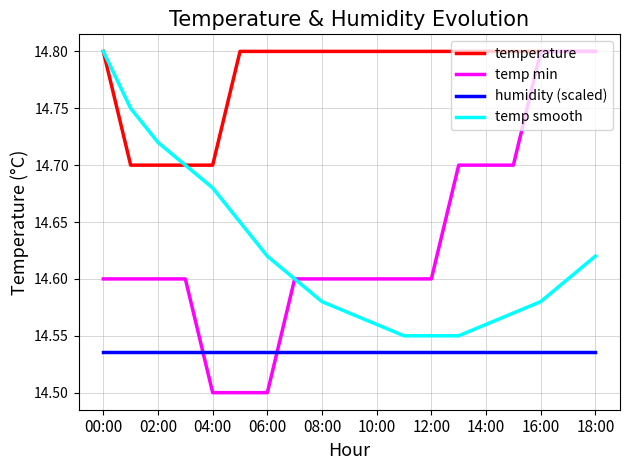

True or false: temp smooth has more than 1 points higher than both neighbors.

False